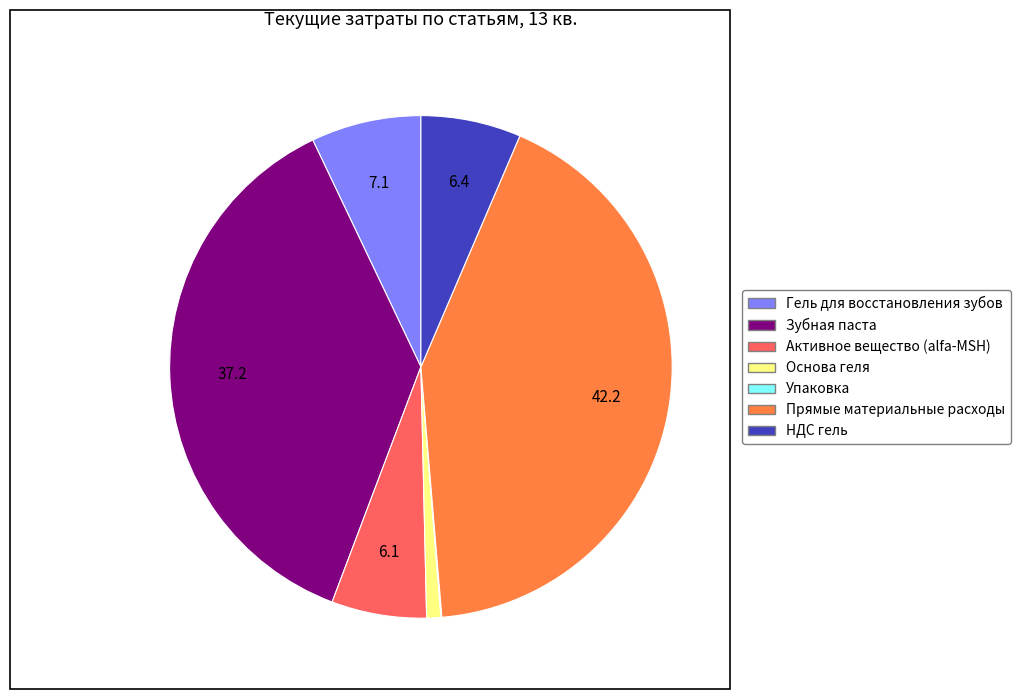

Is it true that Основа геля is 1% of the pie?

True